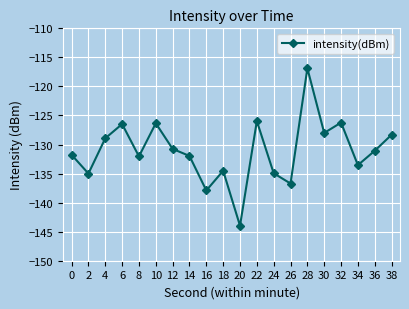

Is it true that the value at 10 is -49.6?

False